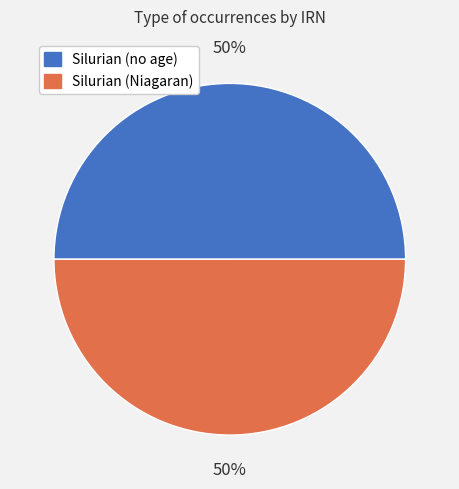

To the nearest percent, what is the average slice percentage?

50%